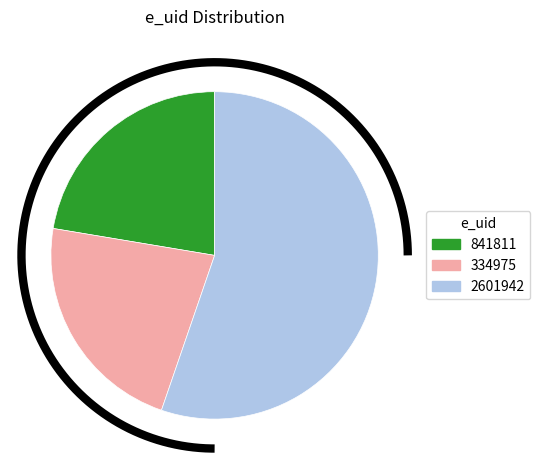

To the nearest percent, what is the difference between the 841811 and 2601942 slice percentages?

33%